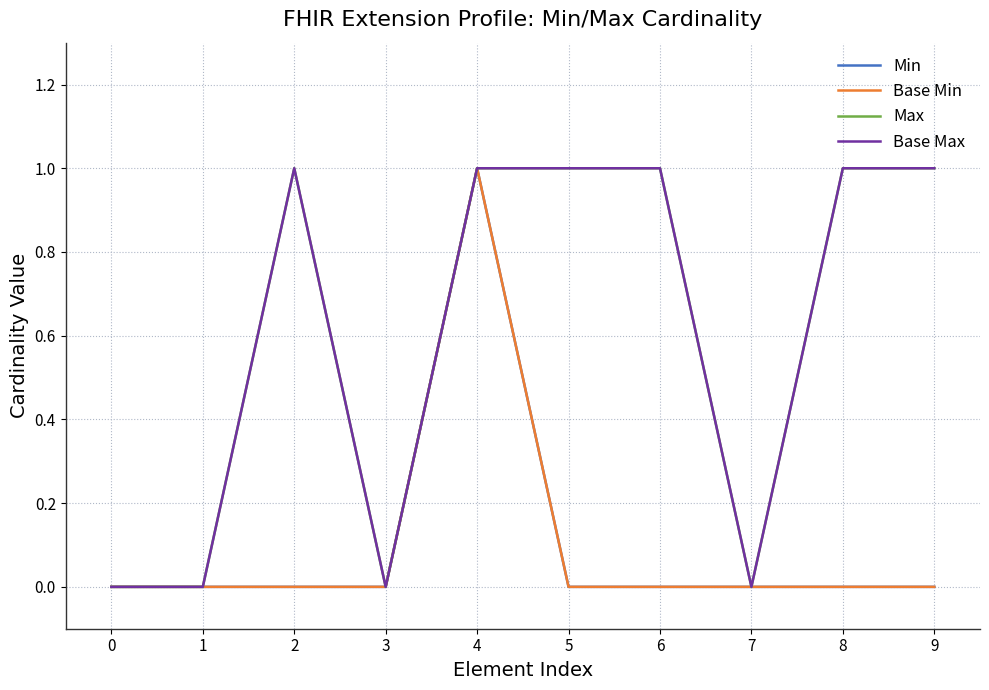

The value of Max at 6 is 2. True or false?

False